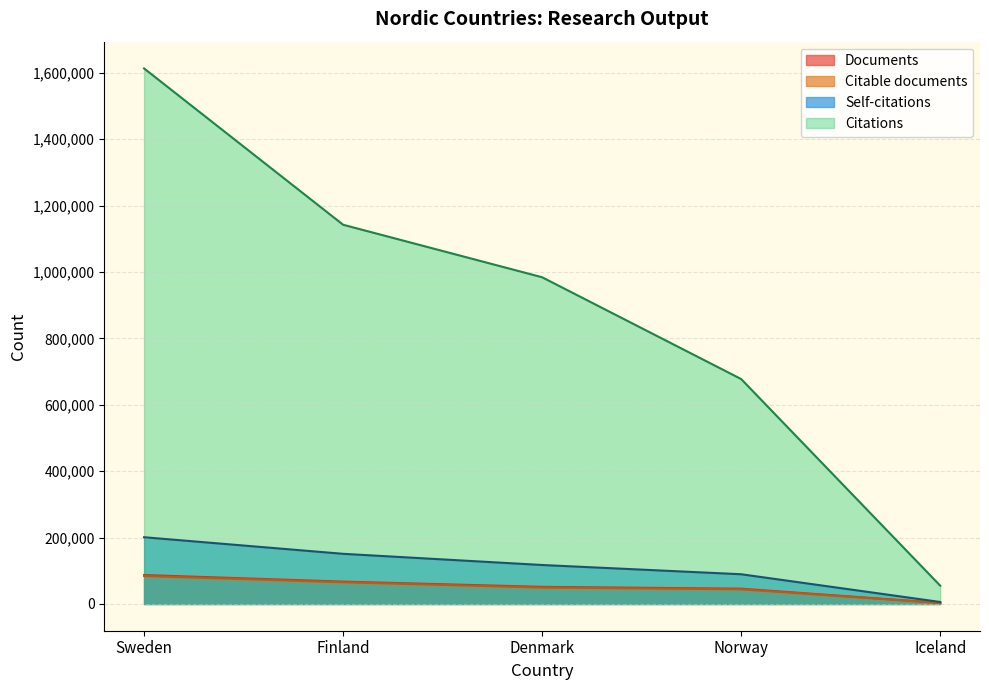

Is the value of Self-citations at Denmark greater than the value of Documents at Denmark?

Yes